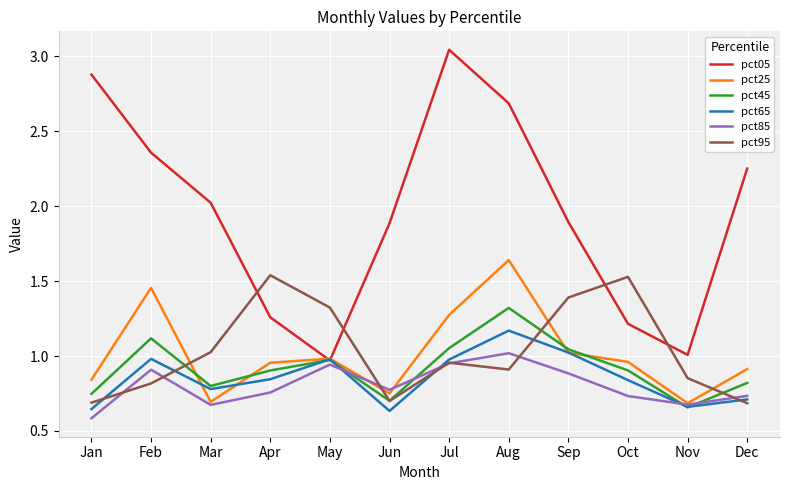

What is the total value across all series at Jun?

5.4